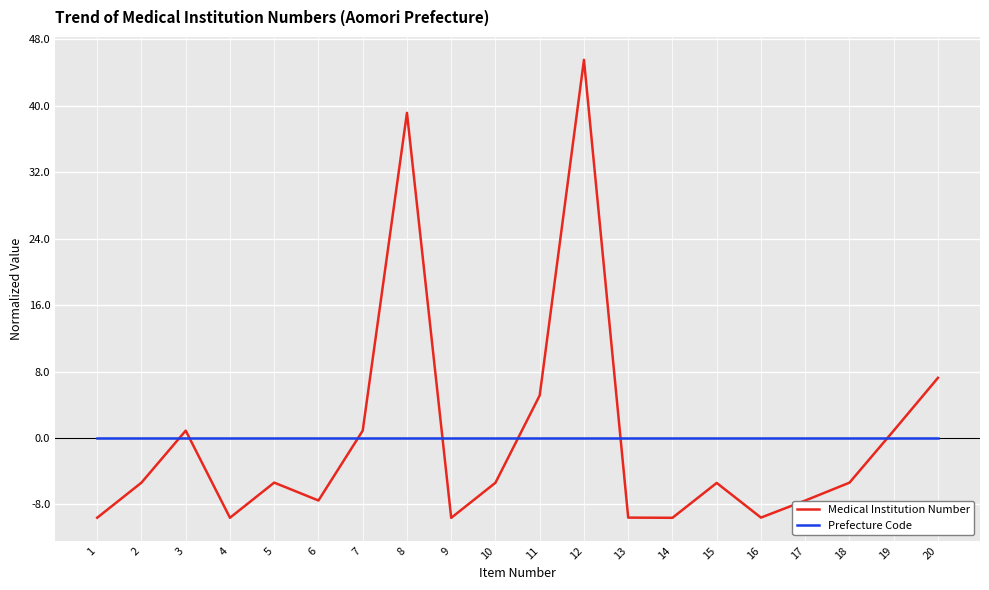

At which label is Medical Institution Number closest to 17?

20